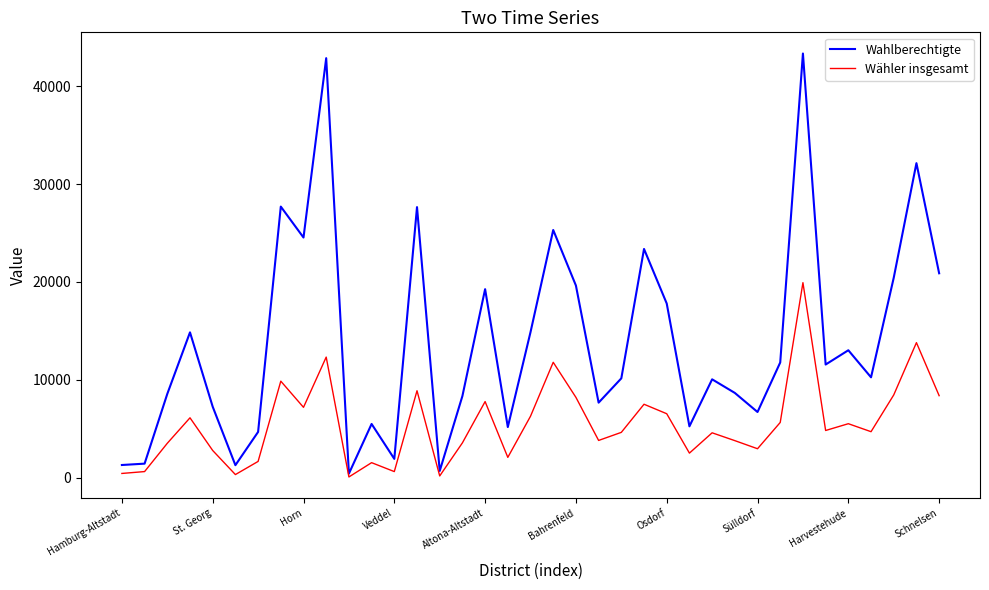

What is the highest value of the Wahlberechtigte series?

43336